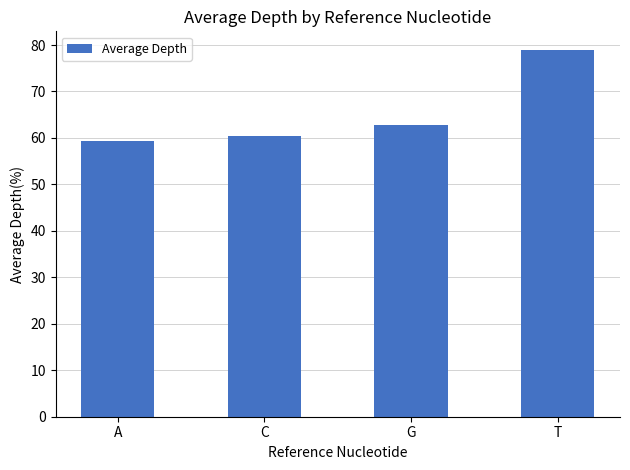

What is the sum of the values at A and G?

122.2